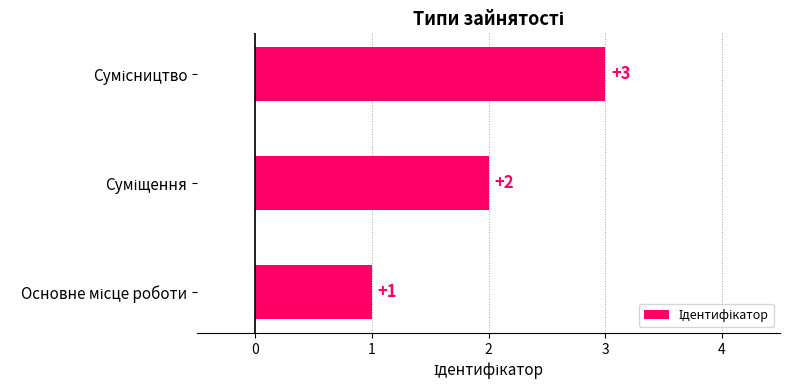

What is the maximum value shown in the chart?

3